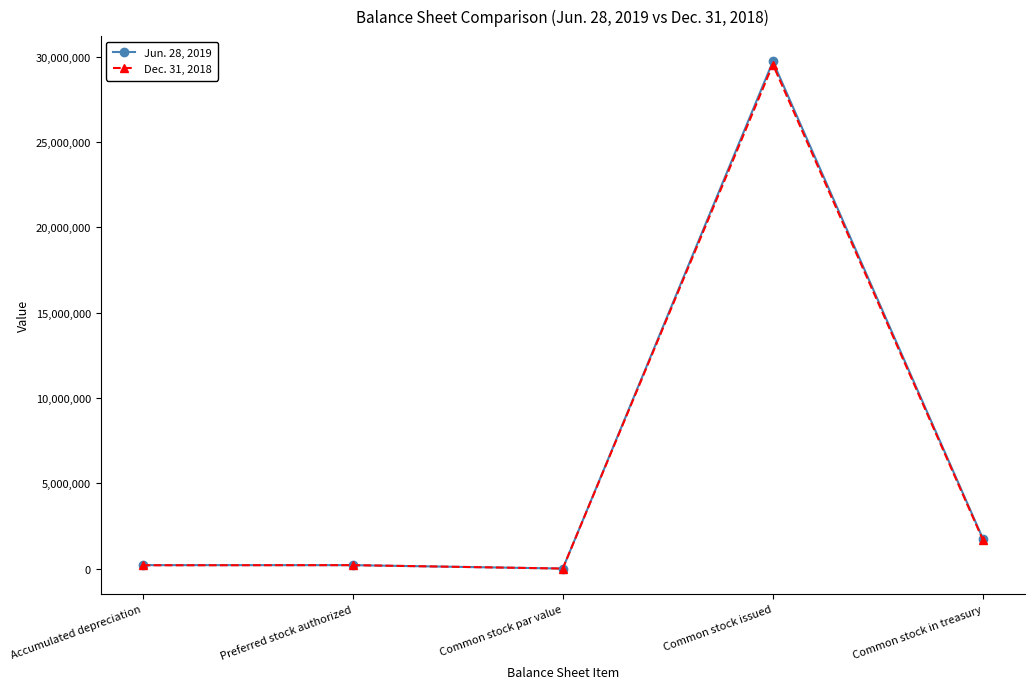

Does the chart have visible grid lines?

No